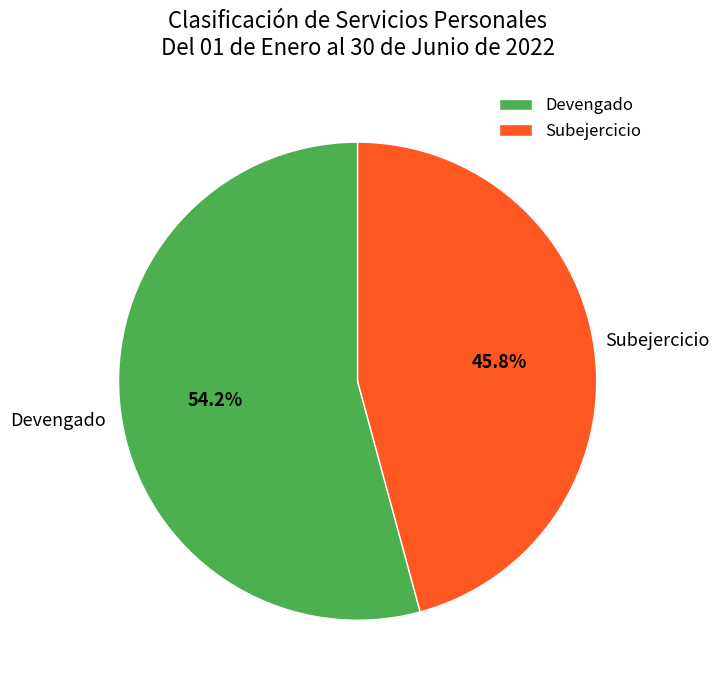

Does Subejercicio account for over 50% of the chart?

No